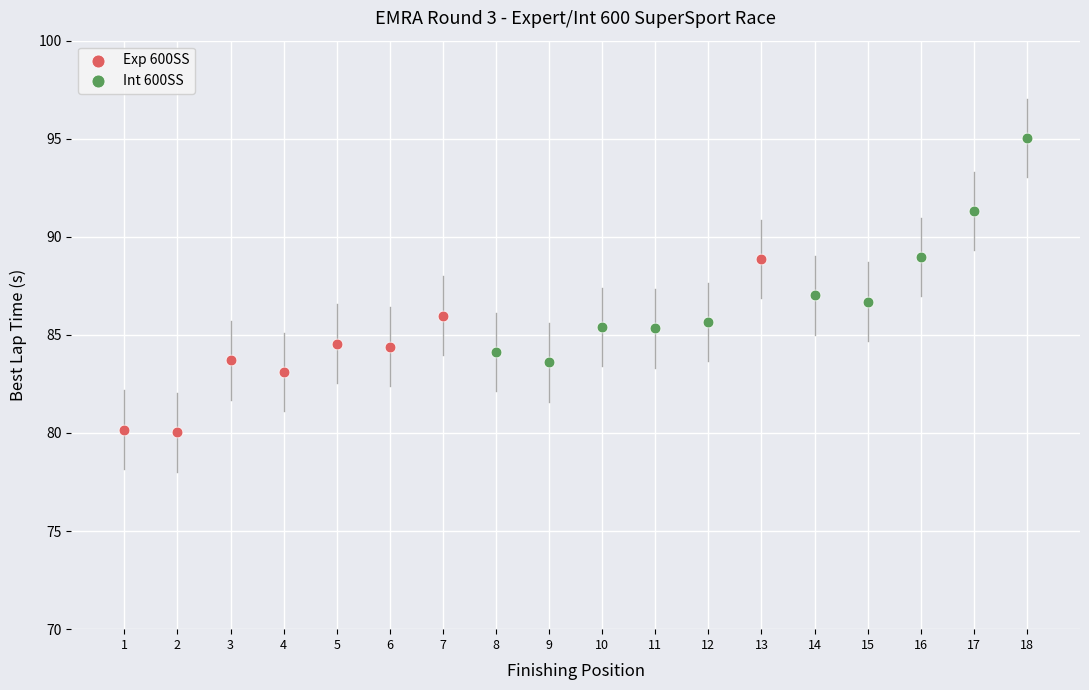

Which series contains the lowest Y value?

Exp 600SS